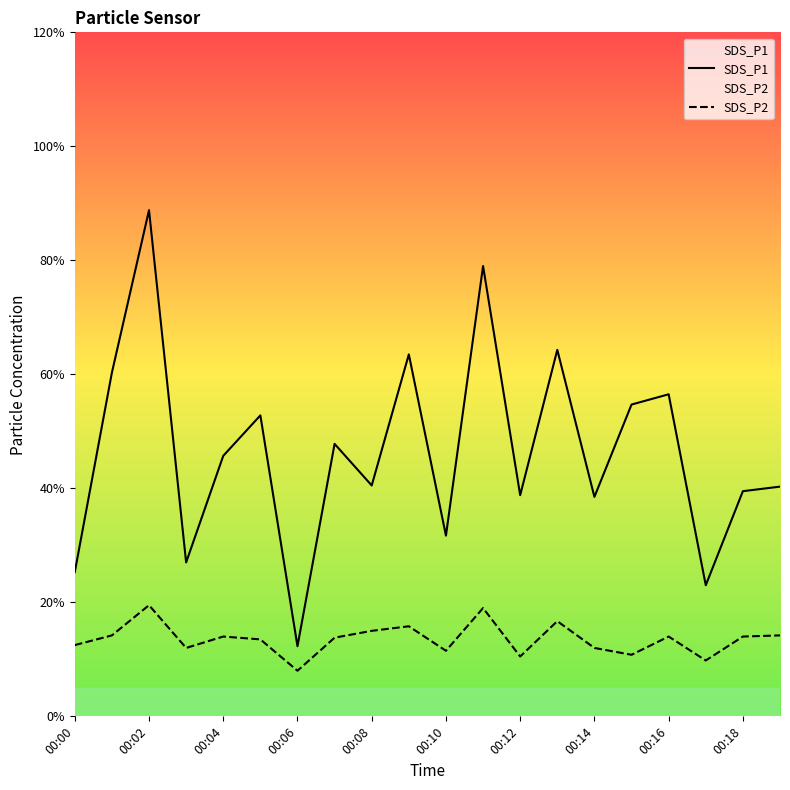

Which series has the widest spread of values?

SDS_P1